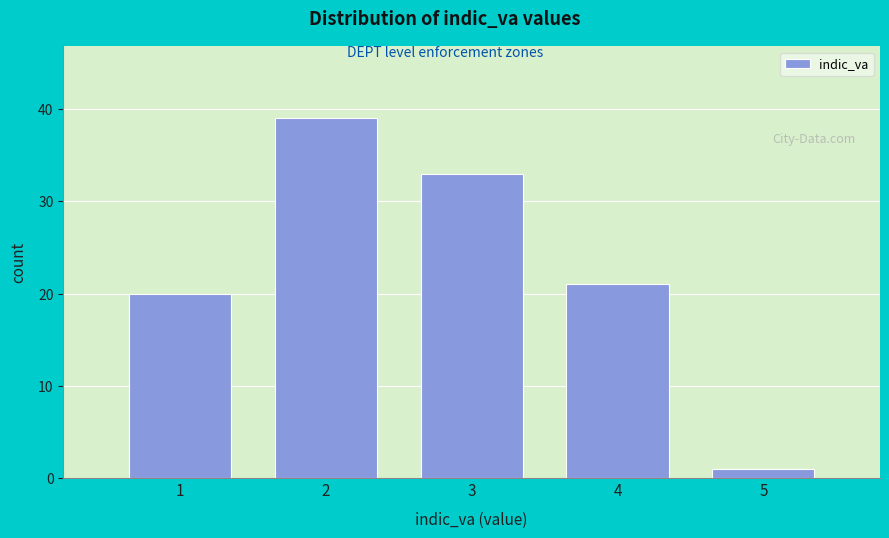

Which range on the x-axis has the tallest bar?

1.5 to 2.5